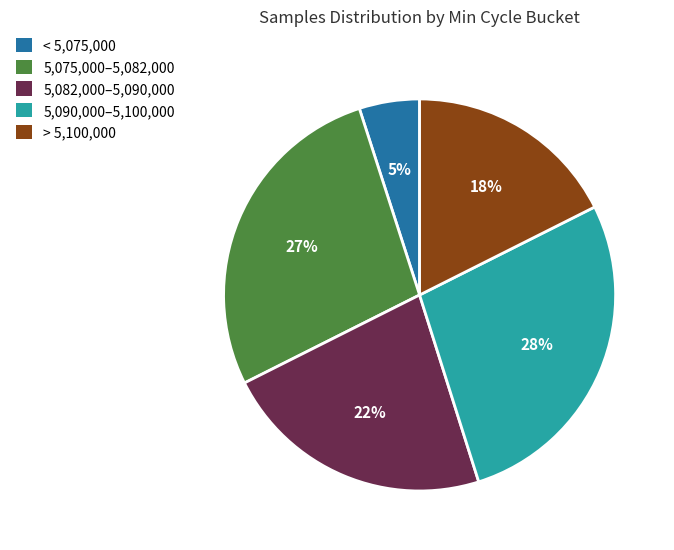

To the nearest percent, what is the average slice percentage?

20%